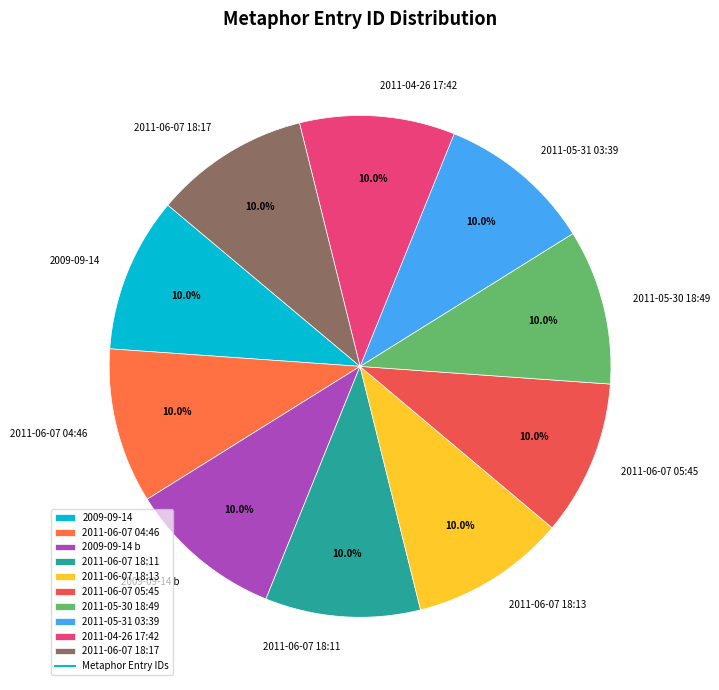

How many slices are in this pie chart?

10